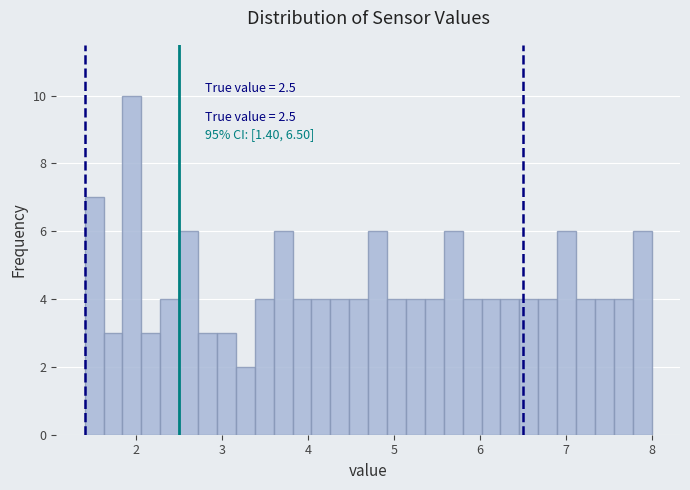

Around what value on the x-axis is the tallest bar? Give the approximate position of its centre, as read against the axis.

2.0